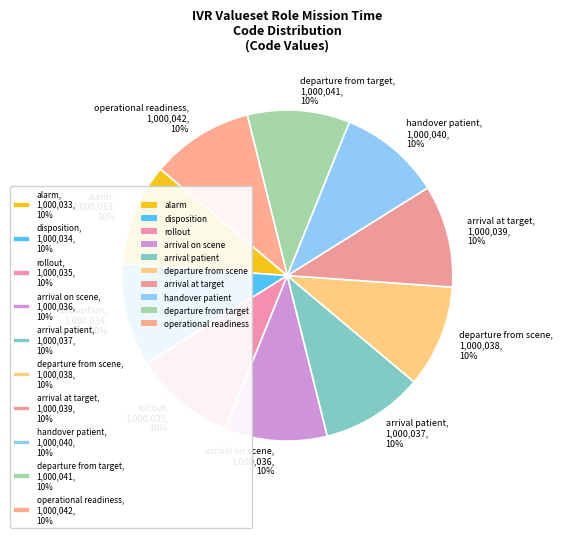

Do operational readiness, 1,000,042, 10% and rollout, 1,000,035, 10% together represent more than half of the pie?

No